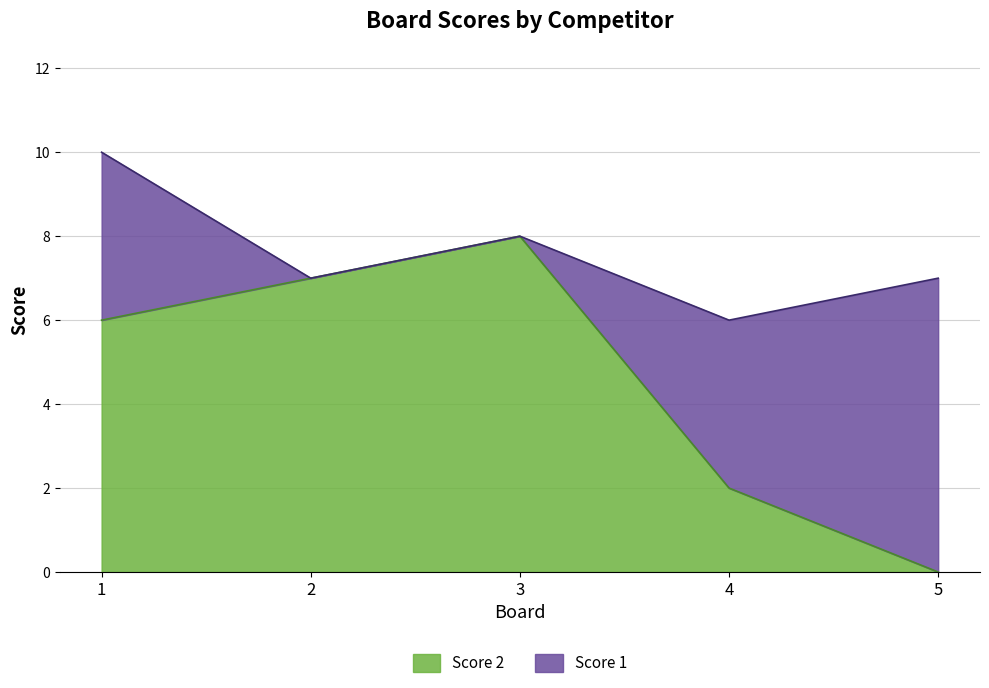

How many positive values are there?

4